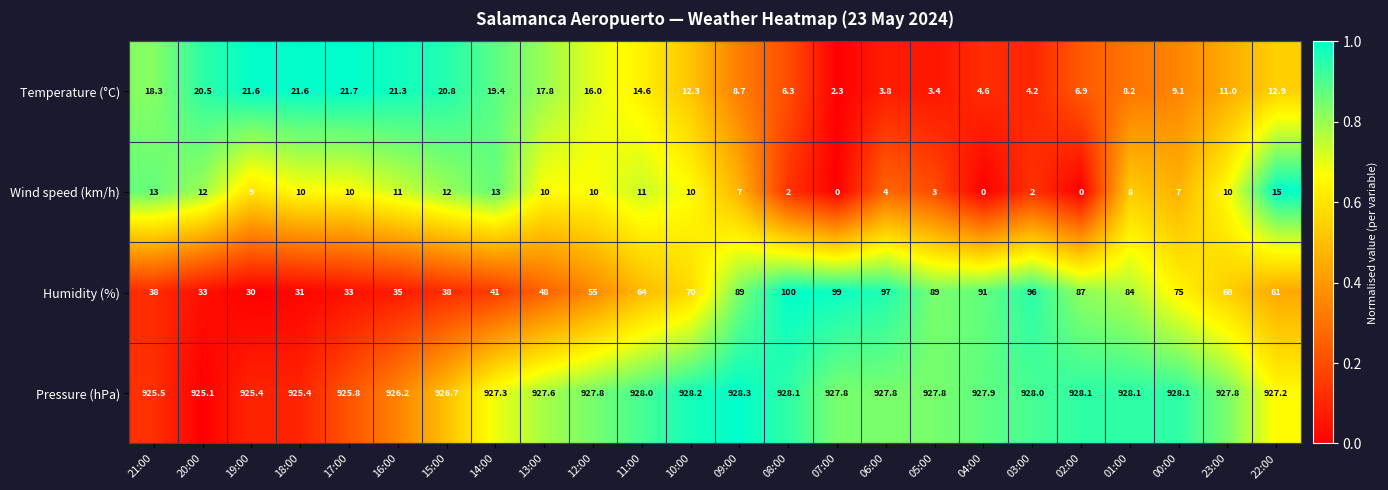

At 16:00, list the series in order from smallest to largest.

Wind speed (km/h), Temperature (°C), Humidity (%), Pressure (hPa)